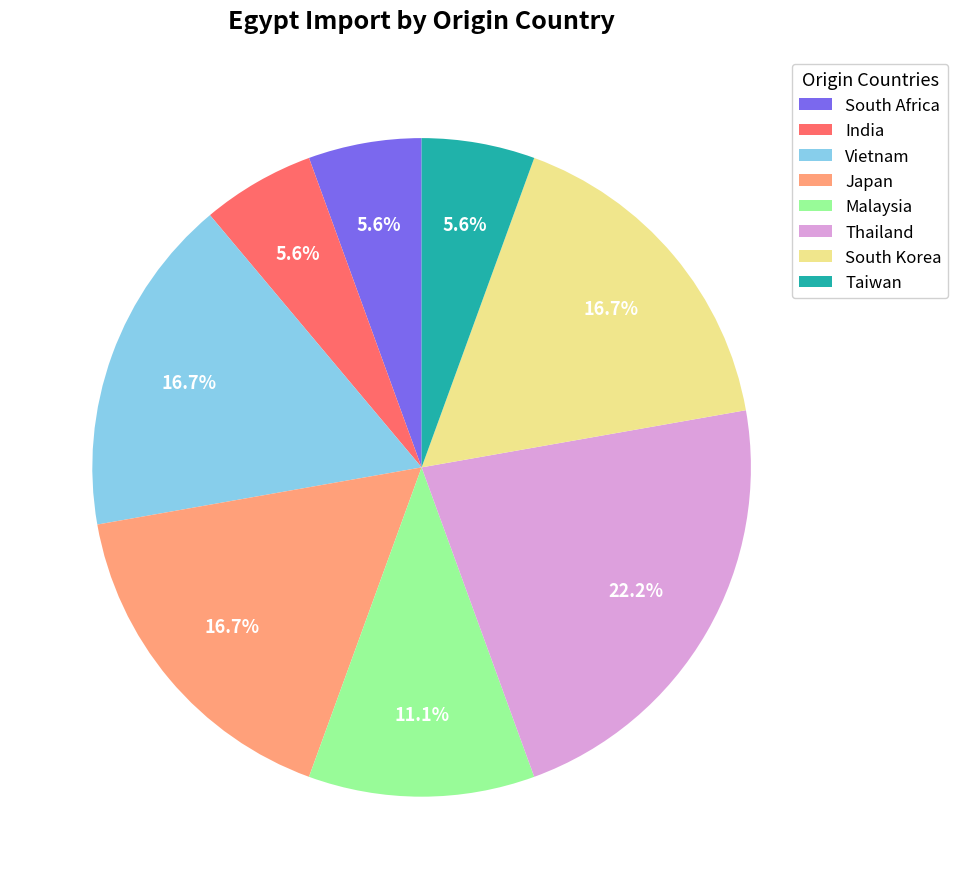

The South Korea slice represents 7% of the pie. True or false?

False